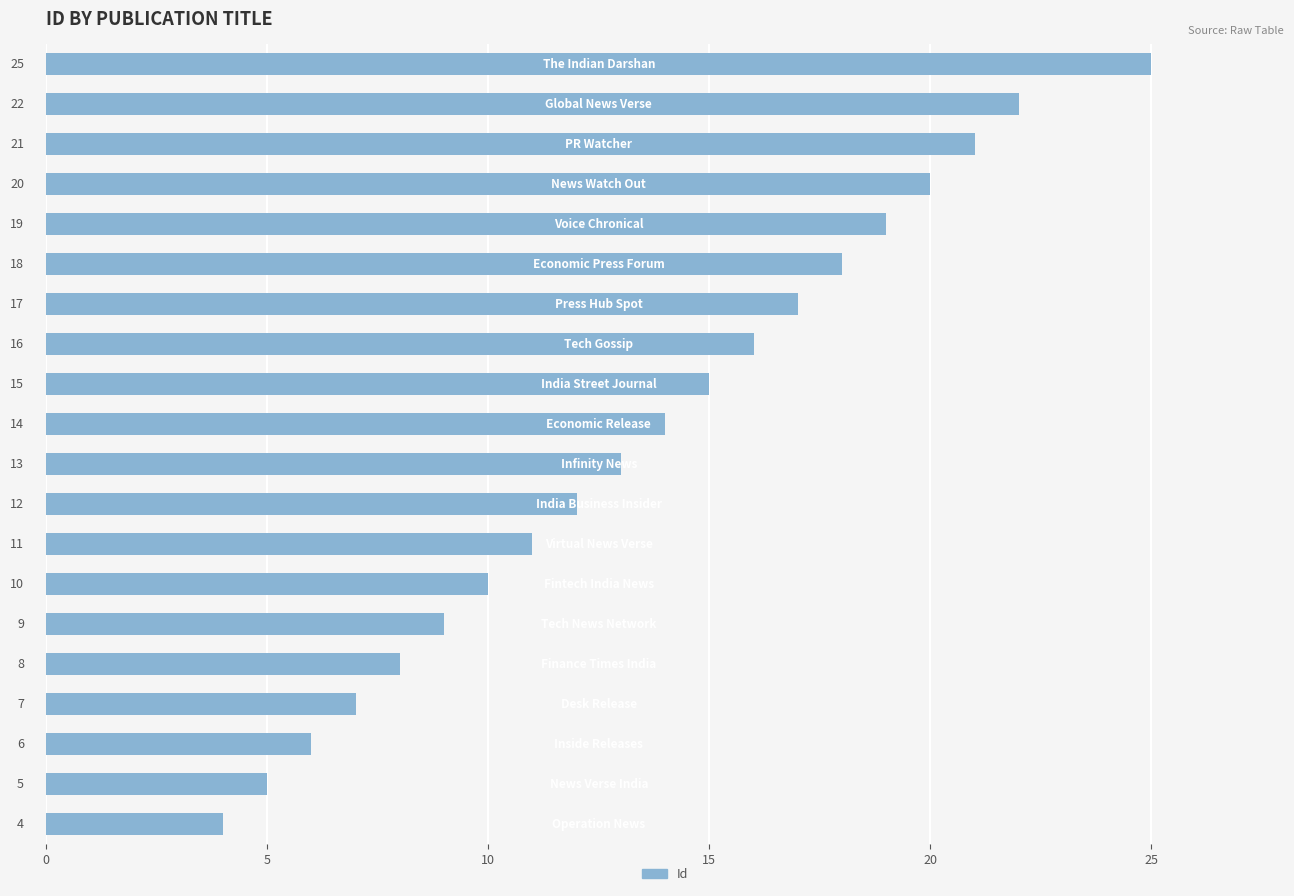

What is the difference between the second highest and second lowest values?

17